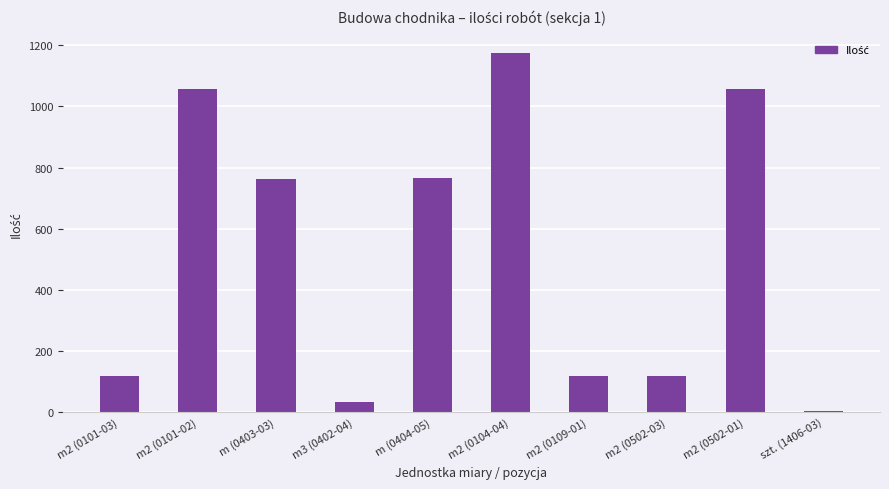

True or false: the data shows 209 at m2 (0109-01).

False